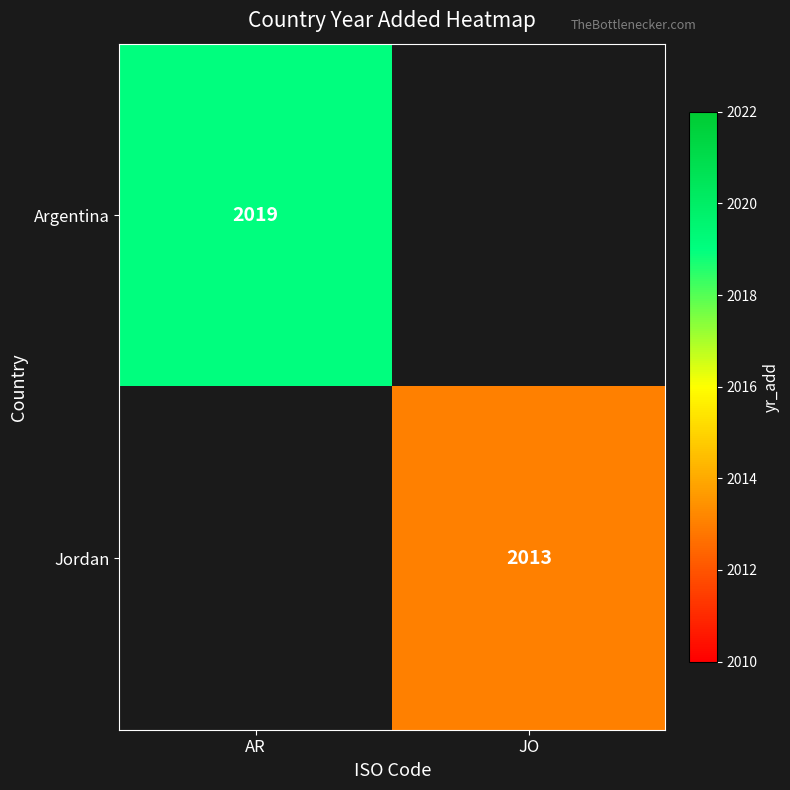

True or false: Argentina has a value of 2019 at AR.

True